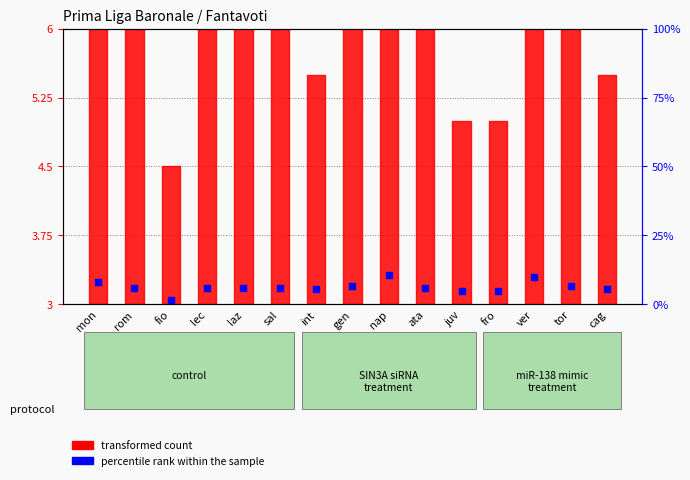

Which series reaches the maximum Y coordinate?

transformed count